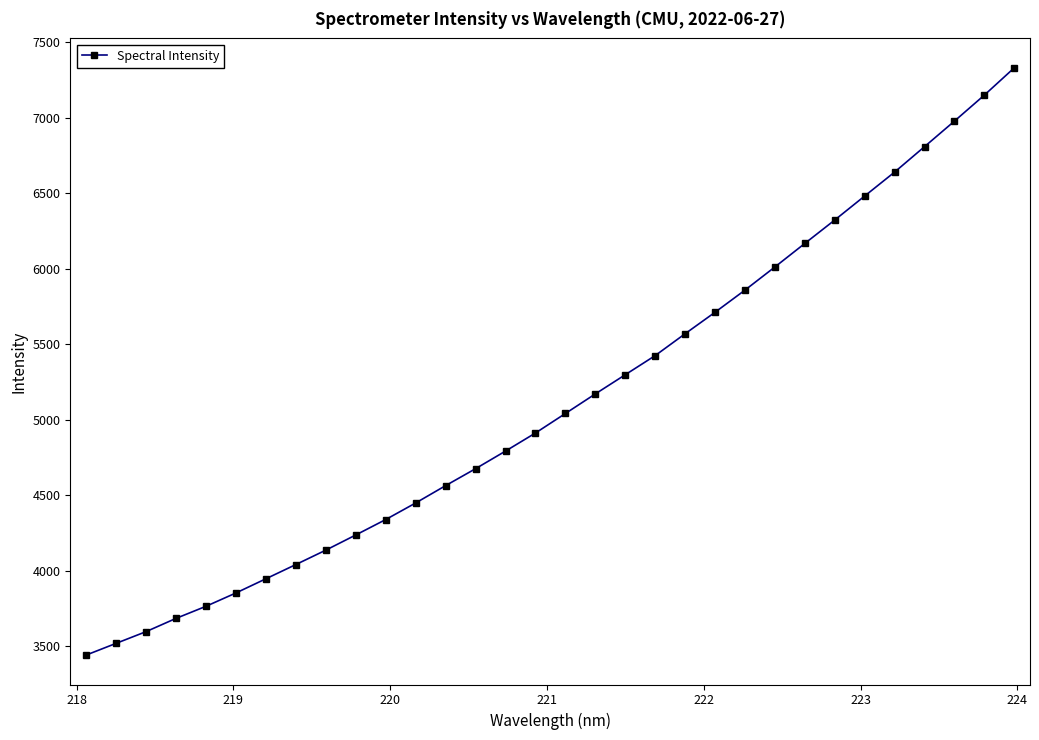

What is the value of the 5th point from the left?

3764.9